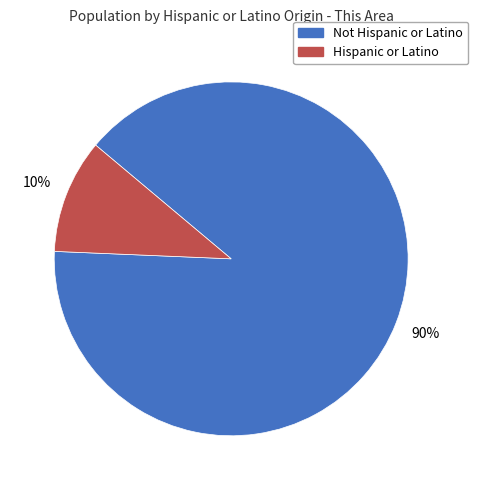

To the nearest percent, what is the average slice percentage?

50%